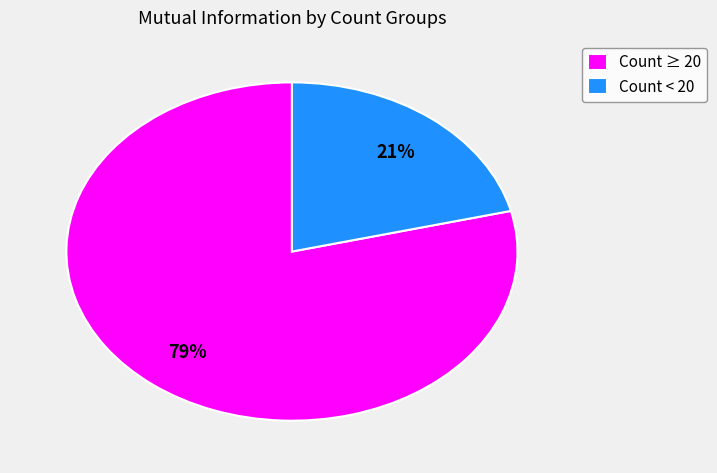

How many slices are in this pie chart?

2